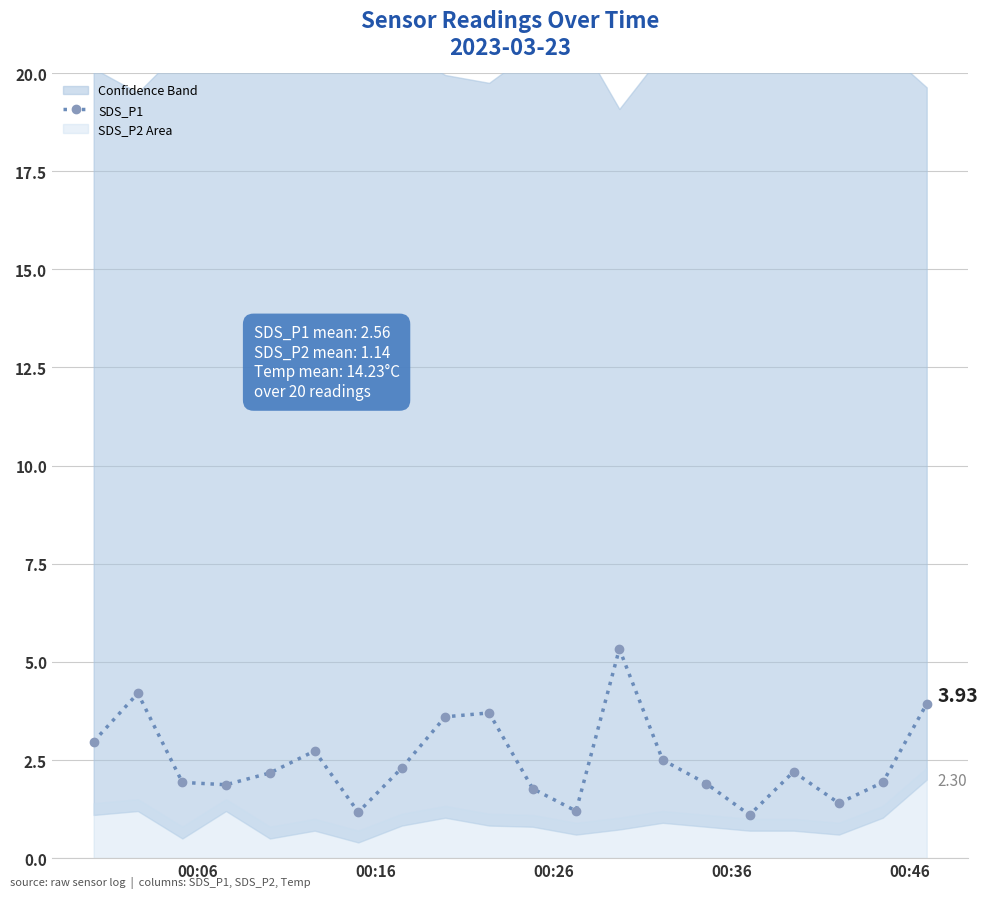

True or false: SDS_P1 has more than 2 interior local peaks.

True